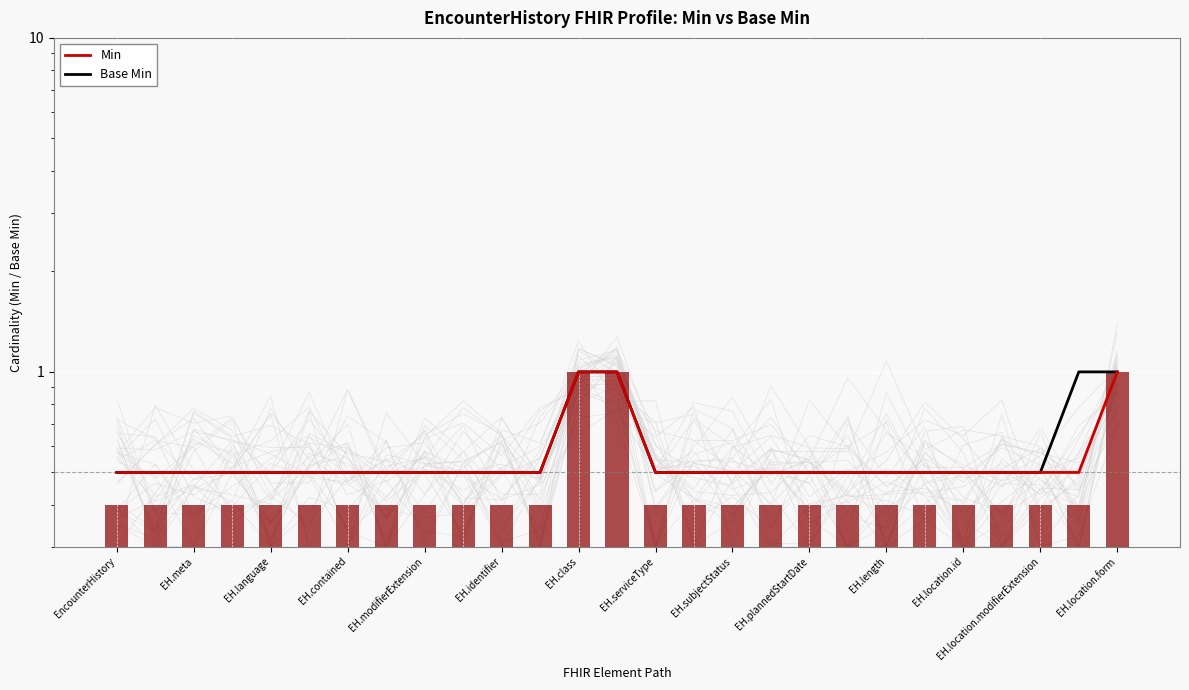

How many groups of bars are there?

27